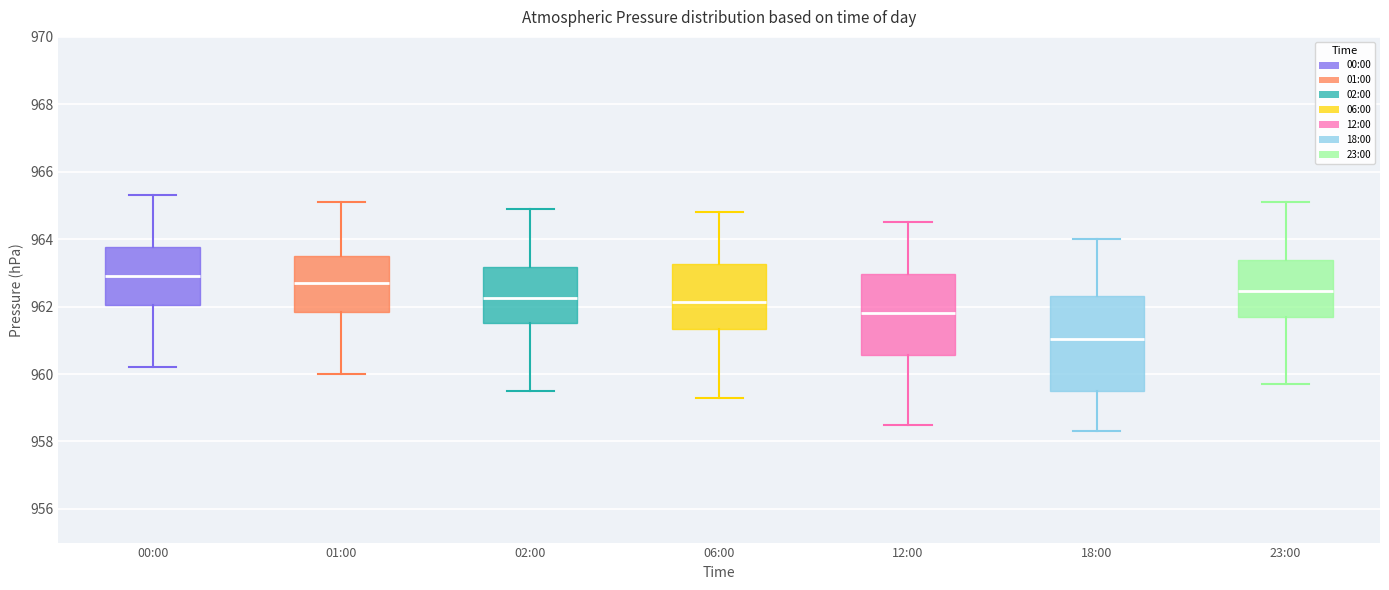

Reading left to right, transcribe this box plot: for each box, give where its median line is, the range the box spans, and where its two whiskers end, as read against the y-axis. The values are not printed on the chart, so give them approximately, as read against the axis.

00:00: median 963.0, box 962.0 to 963.8, whiskers 960.2 to 965.4
01:00: median 962.8, box 961.8 to 963.6, whiskers 960.0 to 965.2
02:00: median 962.2, box 961.6 to 963.2, whiskers 959.6 to 965.0
06:00: median 962.2, box 961.4 to 963.2, whiskers 959.4 to 964.8
12:00: median 961.8, box 960.6 to 963.0, whiskers 958.6 to 964.6
18:00: median 961.0, box 959.6 to 962.4, whiskers 958.4 to 964.0
23:00: median 962.4, box 961.8 to 963.4, whiskers 959.8 to 965.2